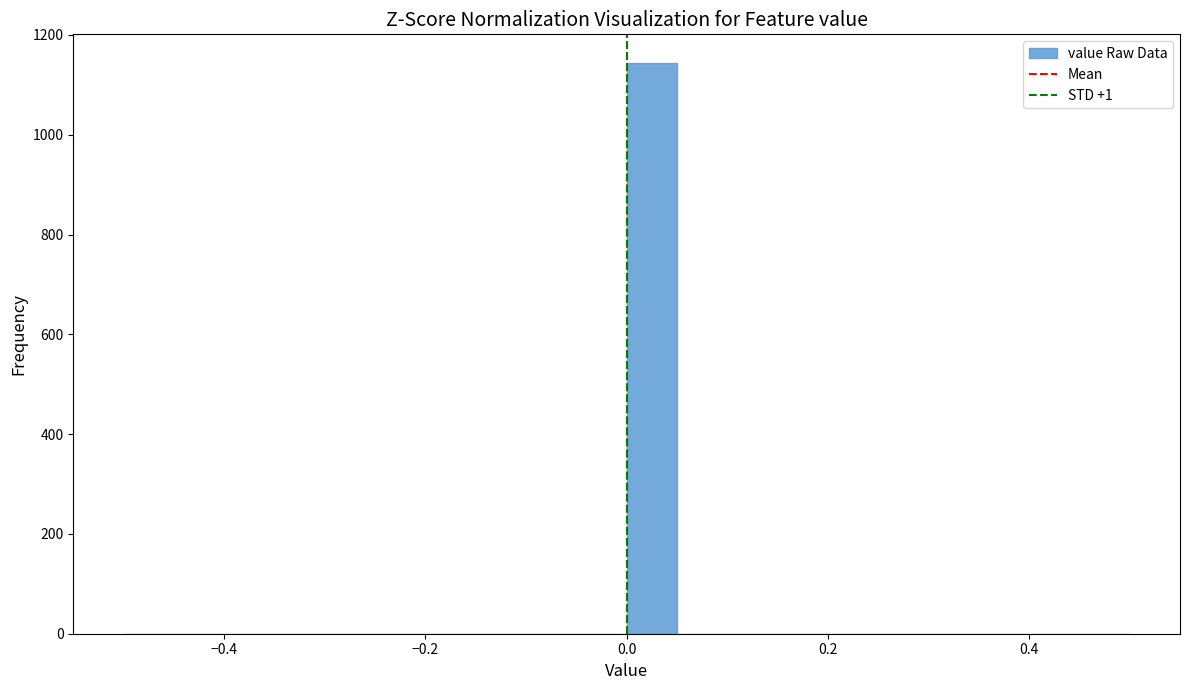

Read against the x-axis, roughly where is the centre of the tallest bar?

0.02